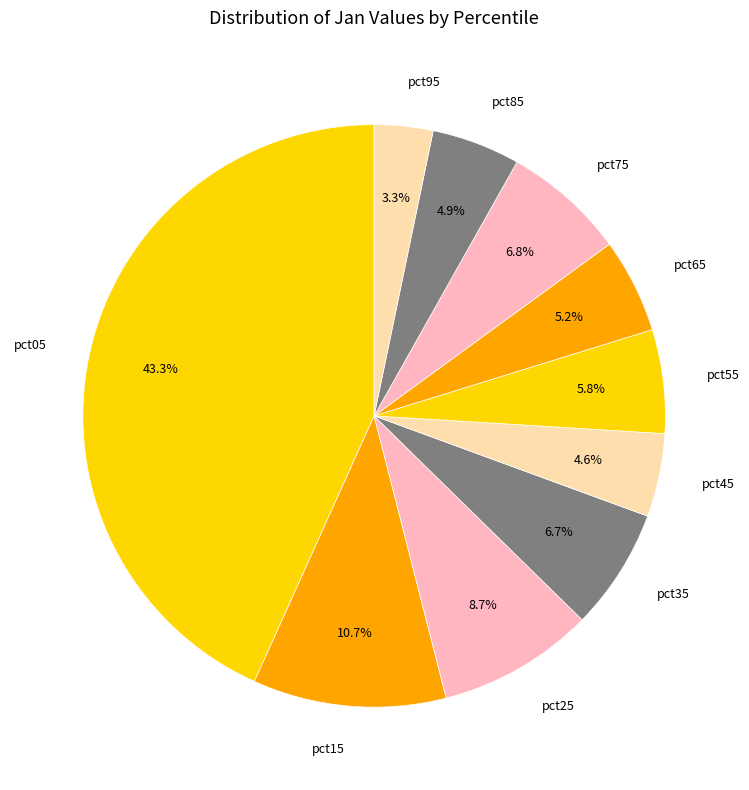

How many segments does this pie chart have?

10